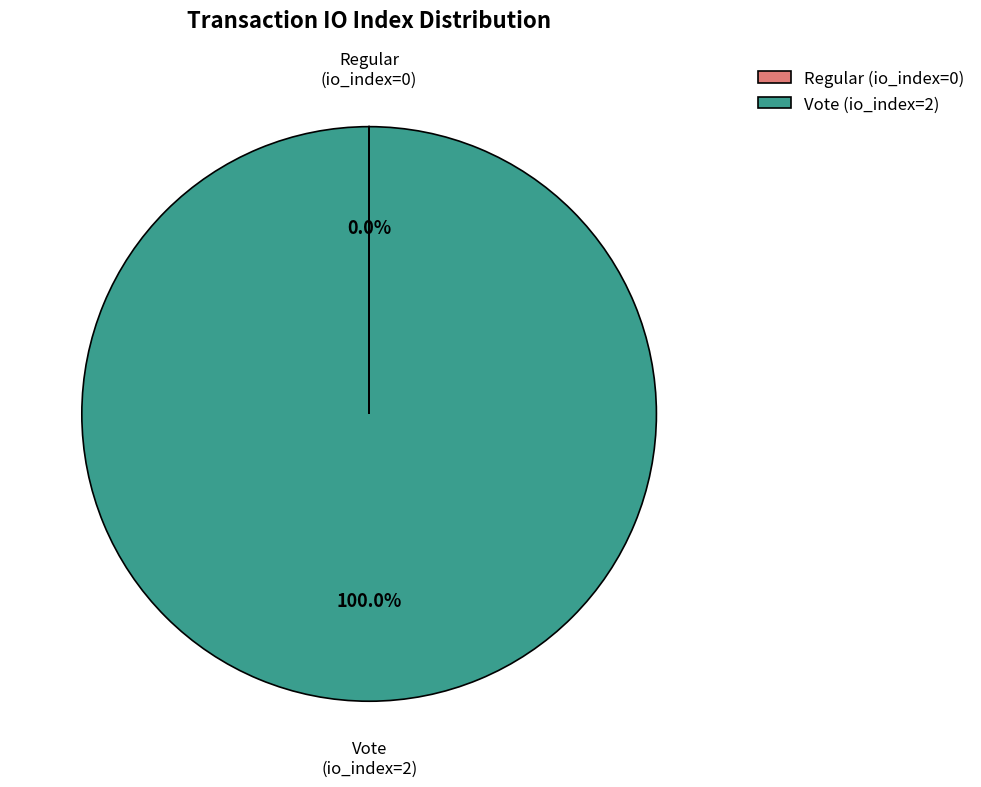

Which slice is the largest?

Vote (io_index=2)